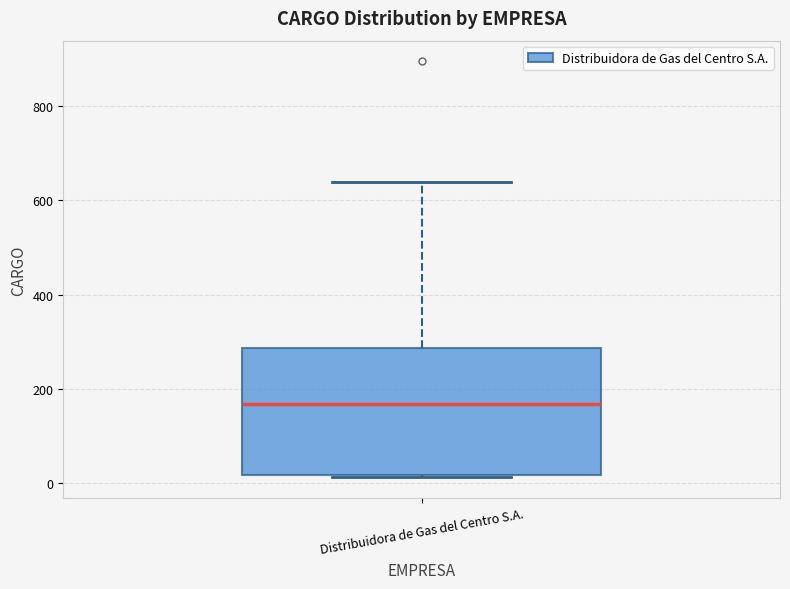

Read this box plot against the y-axis: the position of the median line, the range covered by the box, and the ends of both whiskers. The values are not printed on the chart, so give them approximately, as read against the axis.

median 160, box 20 to 280, whiskers 20 to 640